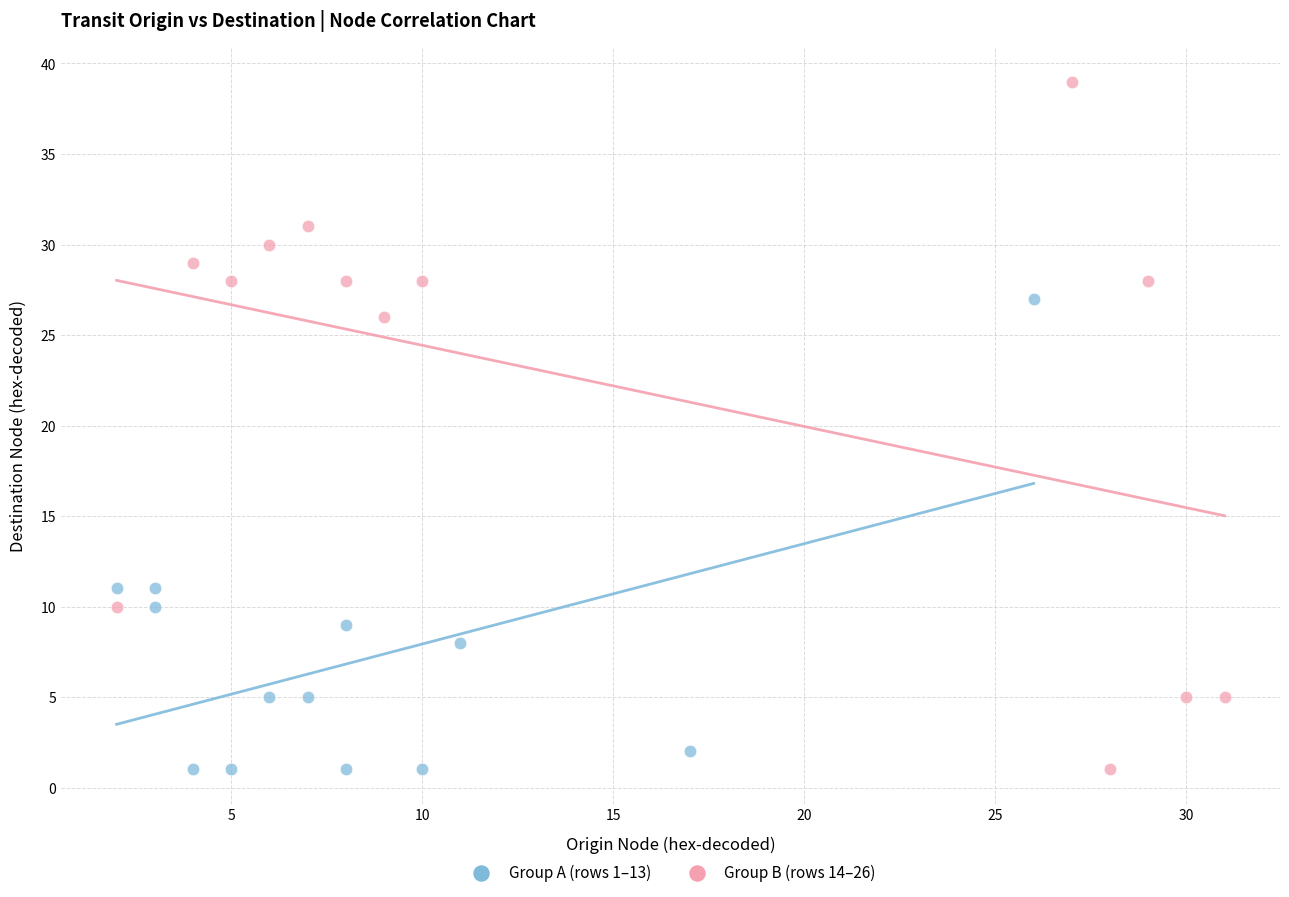

Which series contains the highest Y value?

Group B (rows 14–26)